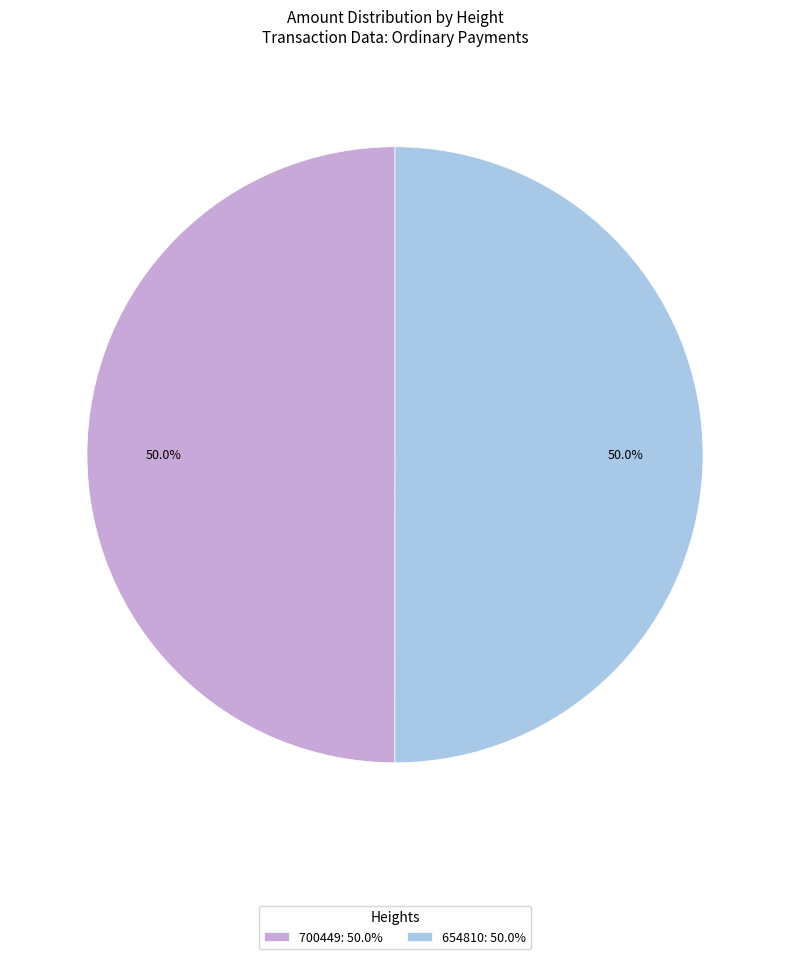

Count the number of slices in the pie.

2